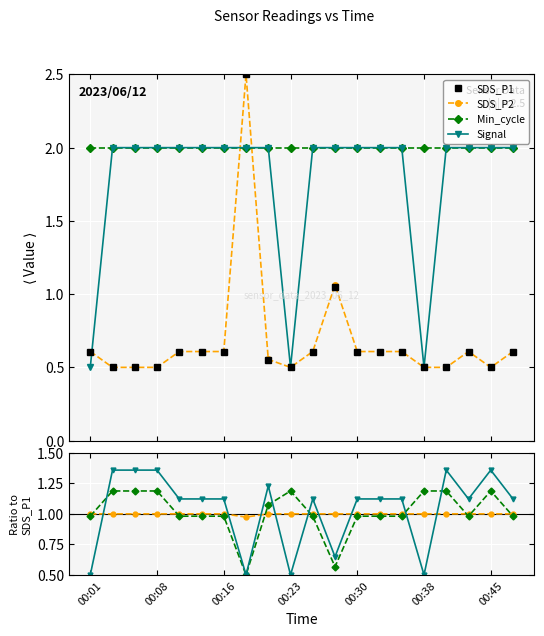

At which category is the sum across all series the highest?

7